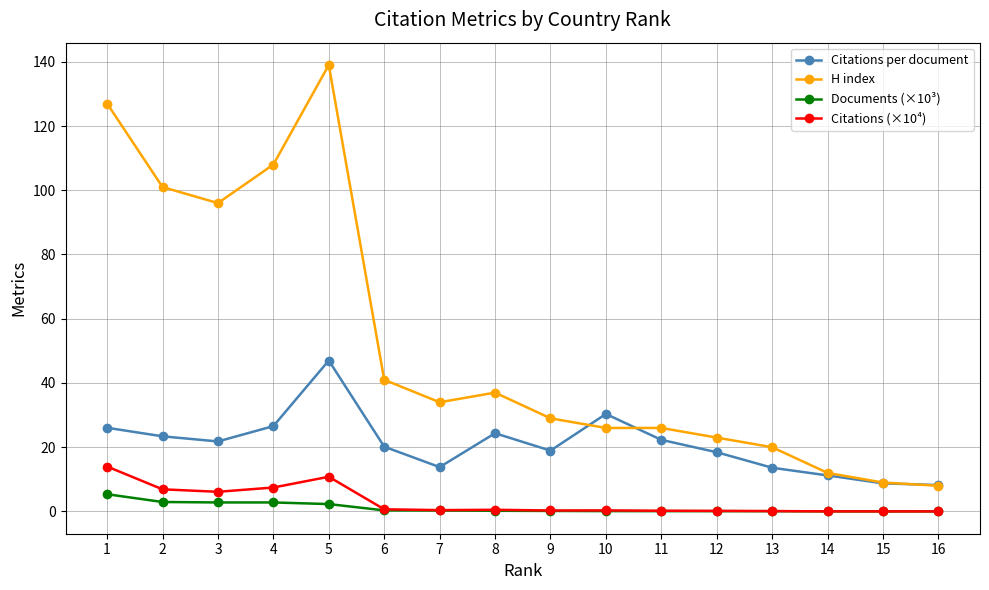

What is the value of the Documents (×10³) point at the 6th from the left?

0.3